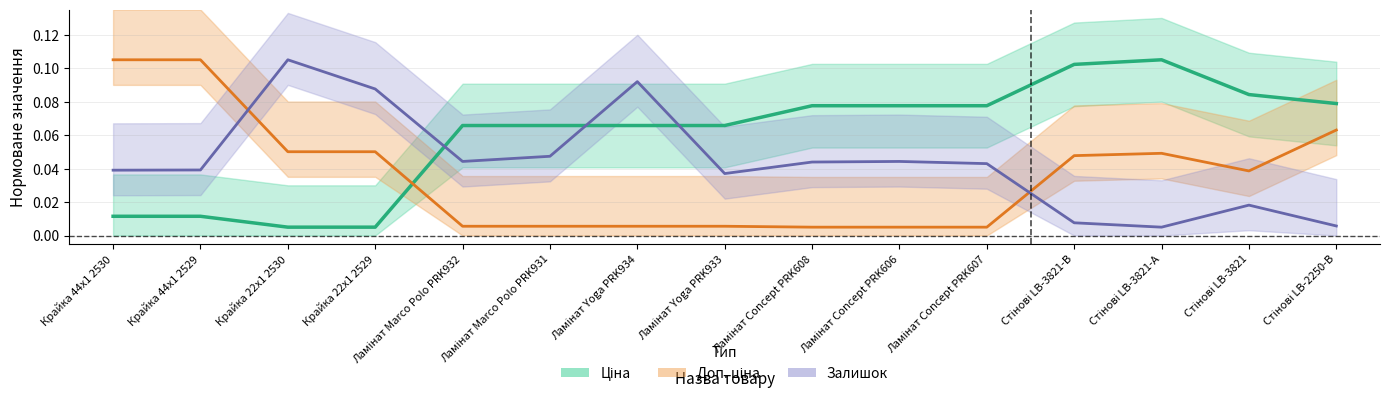

Which label corresponds to the smallest value in the chart?

Крайка 22x1 2530